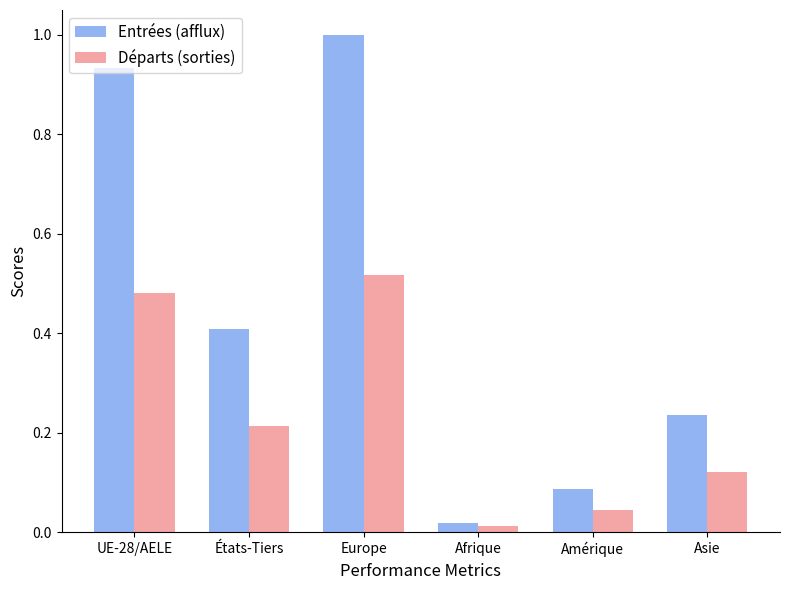

Rank the series at Amérique from lowest to highest value.

Départs (sorties), Entrées (afflux)